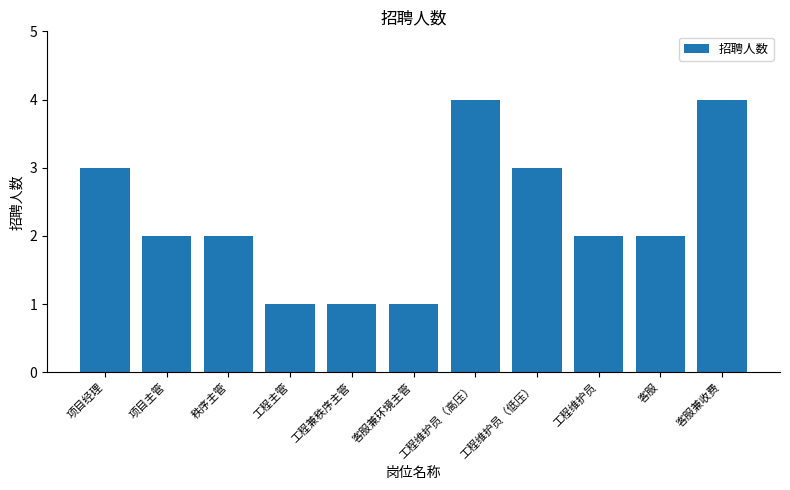

Reading left to right, extract all data points from this chart.

3	2	2	1	1	1	4	3	2	2	4